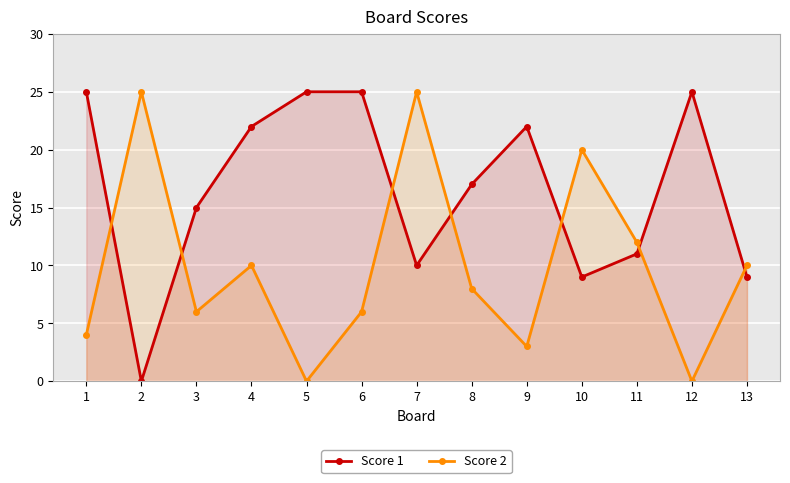

True or false: Score 1 has a value of 35 at 6.

False